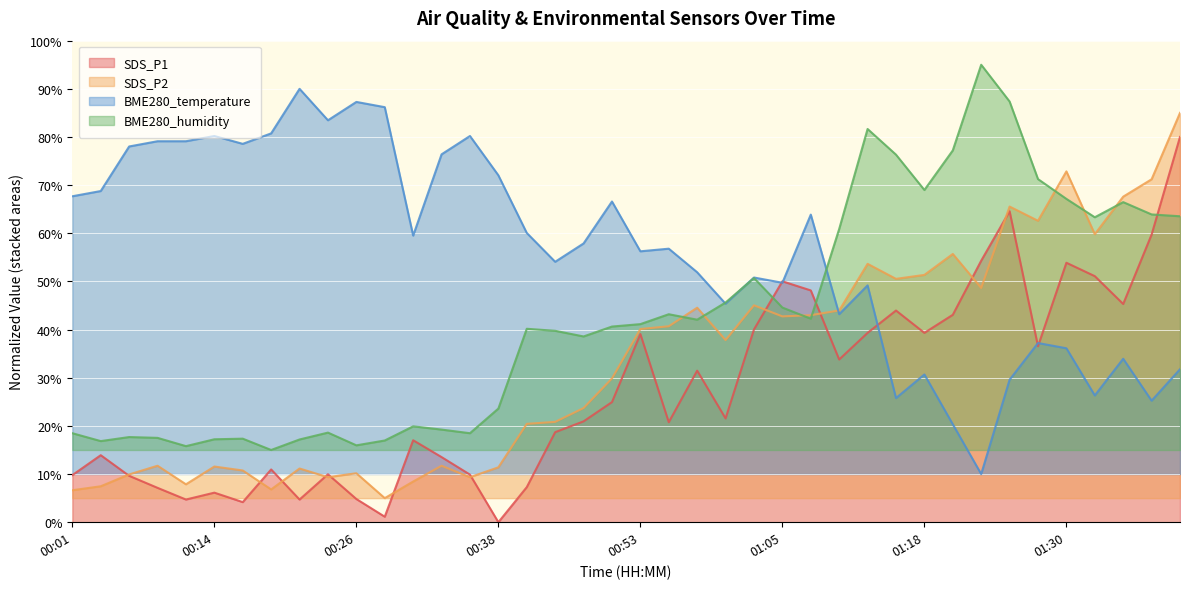

What is the value of the SDS_P1 point at the 28th from the left?

33.8